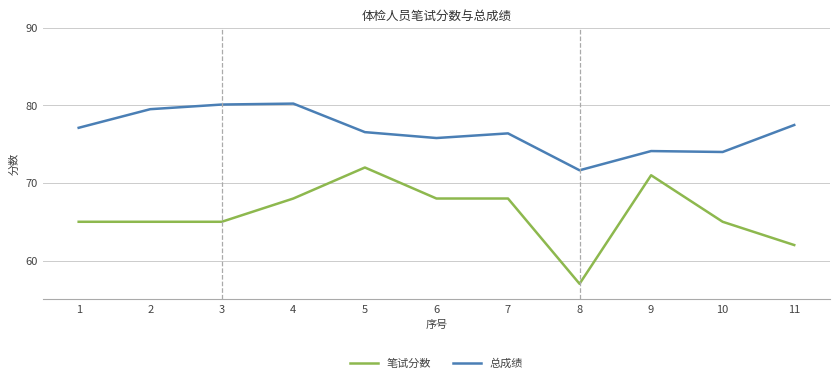

Which series changed the most between 7 and 11?

笔试分数